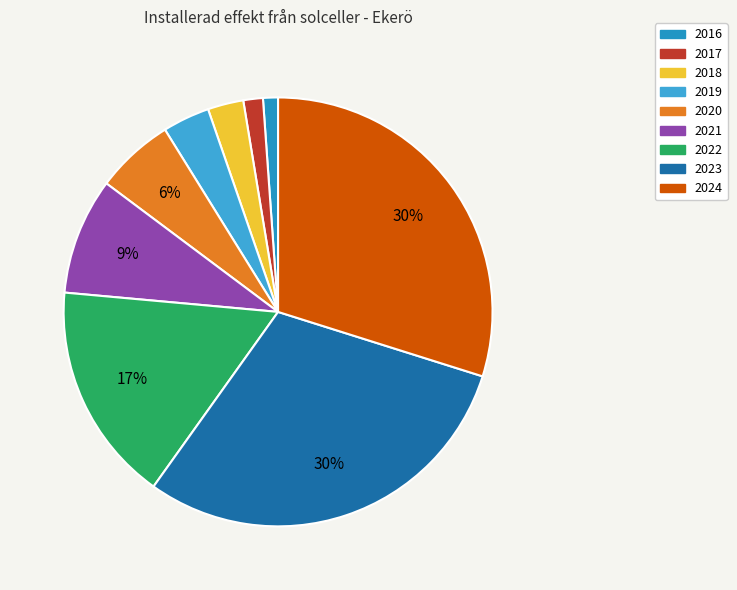

Do 2023 and 2018 together represent more than half of the pie?

No